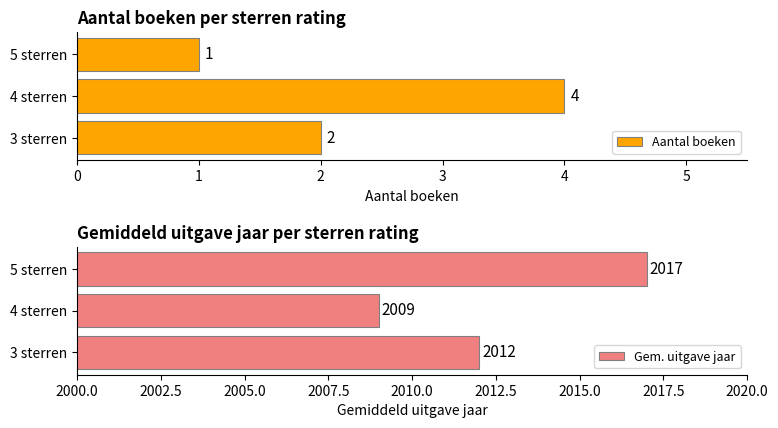

At which label is Aantal boeken closest to 2?

3 sterren